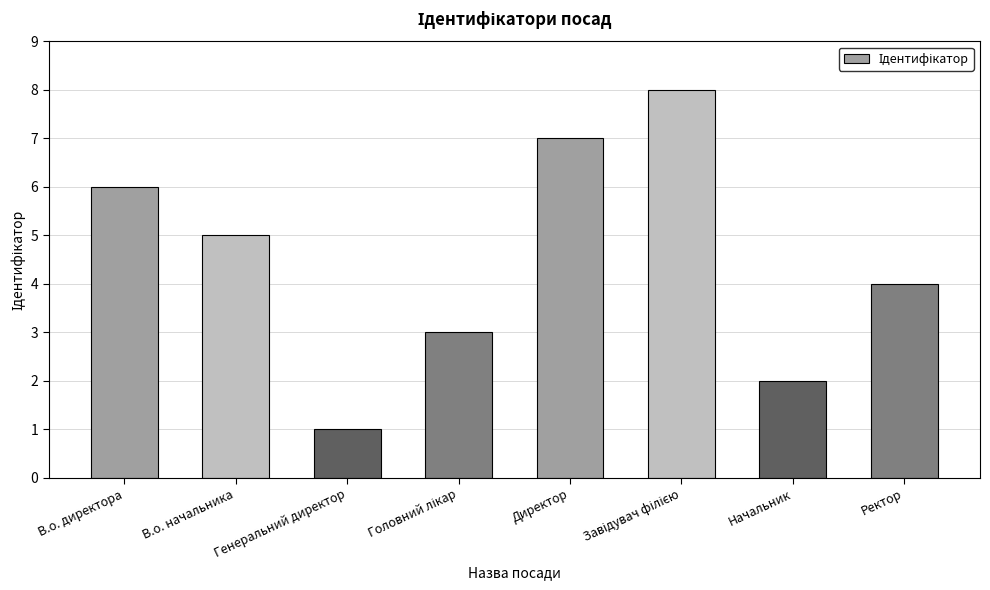

Count the values in the range 3 to 7.

5